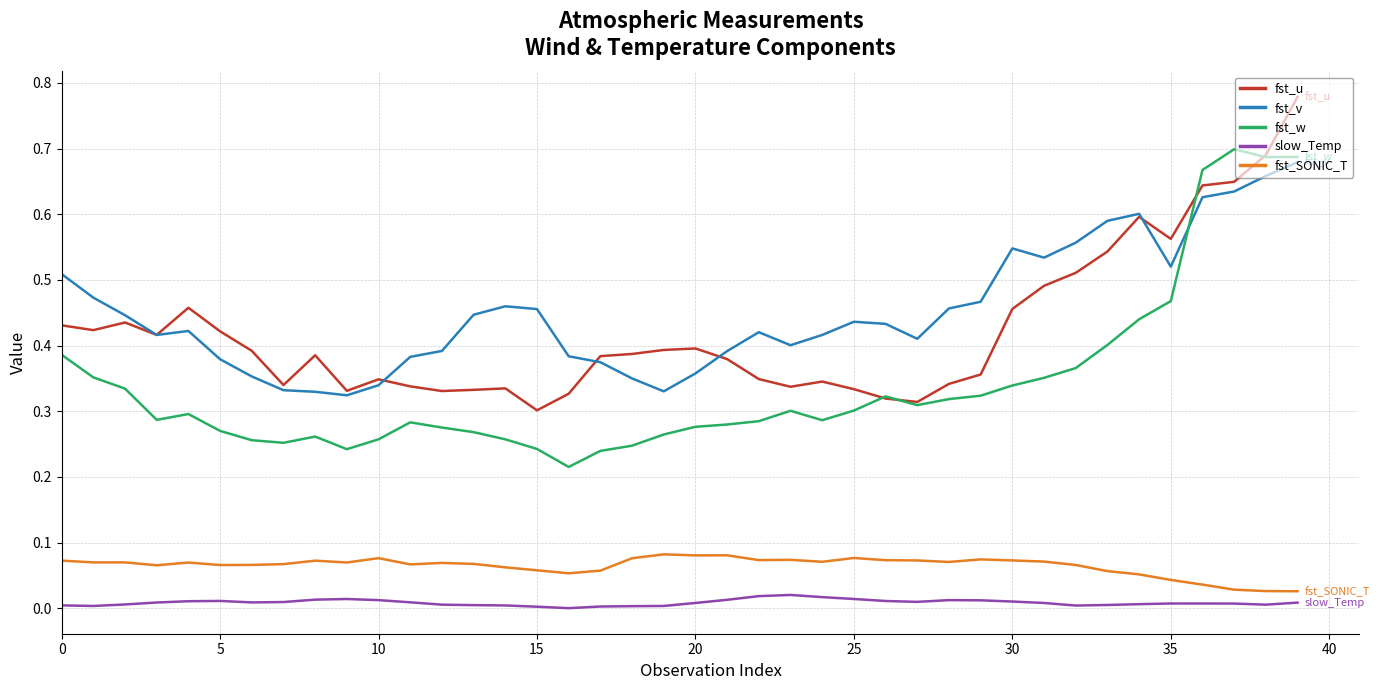

True or false: slow_Temp and fst_SONIC_T cross at least once.

False